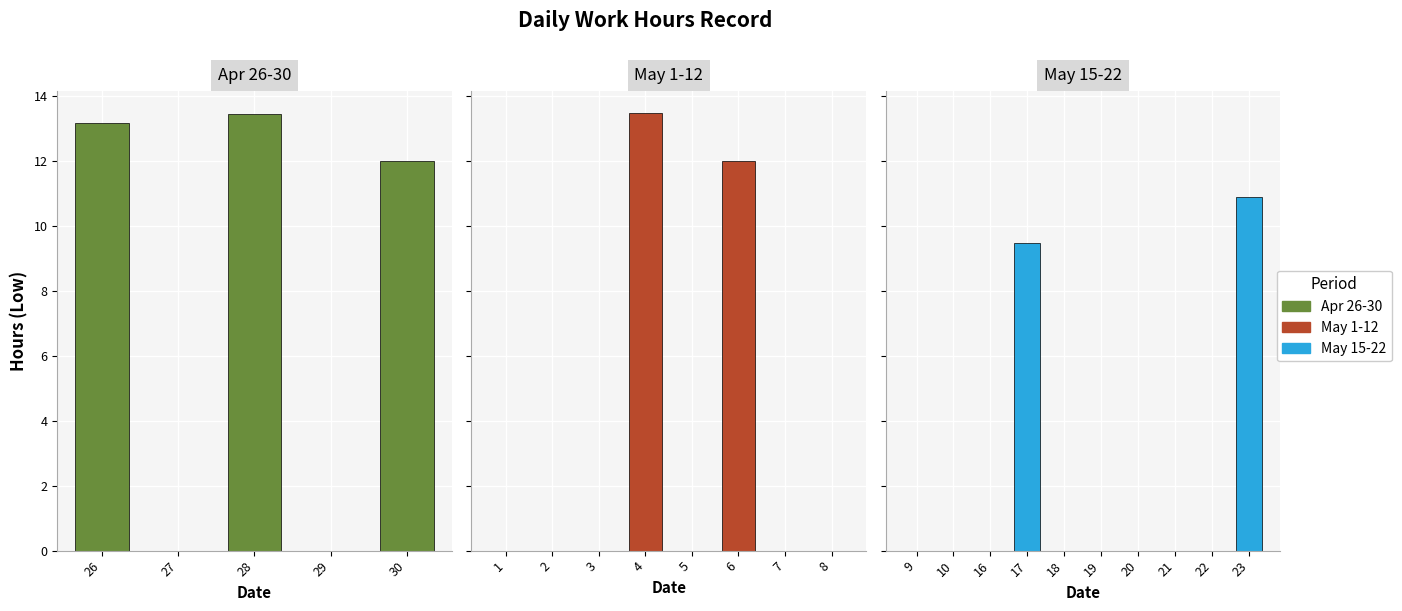

The value at 20 is 0.0. True or false?

True